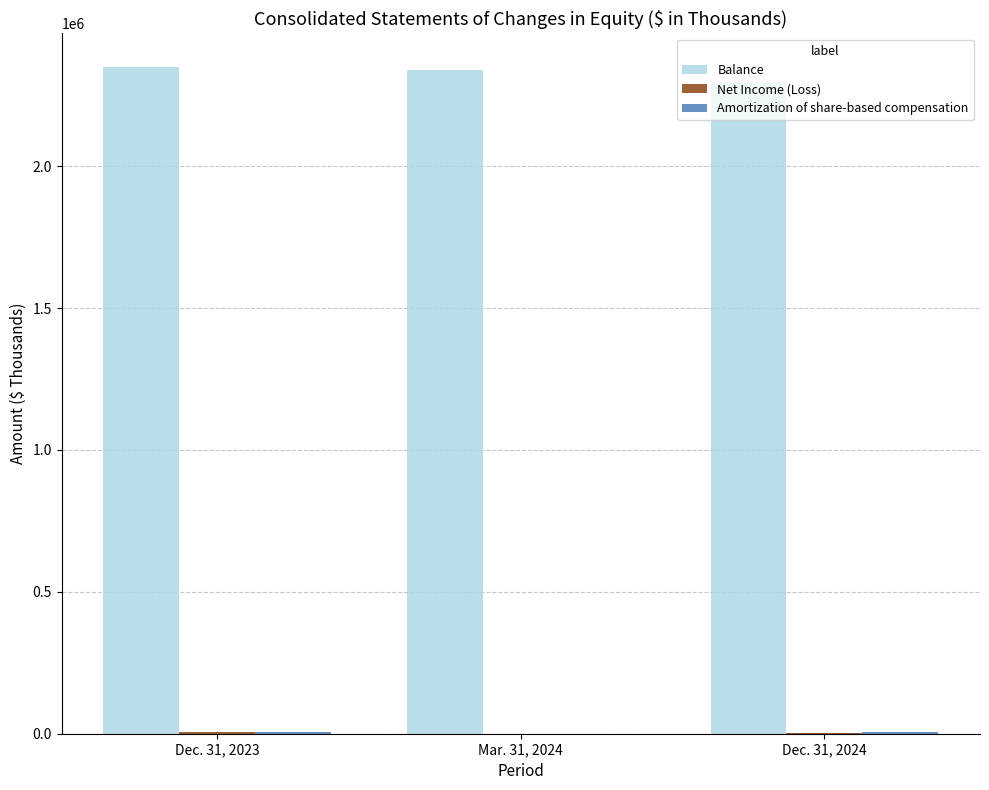

Which series has the largest range (max minus min)?

Balance